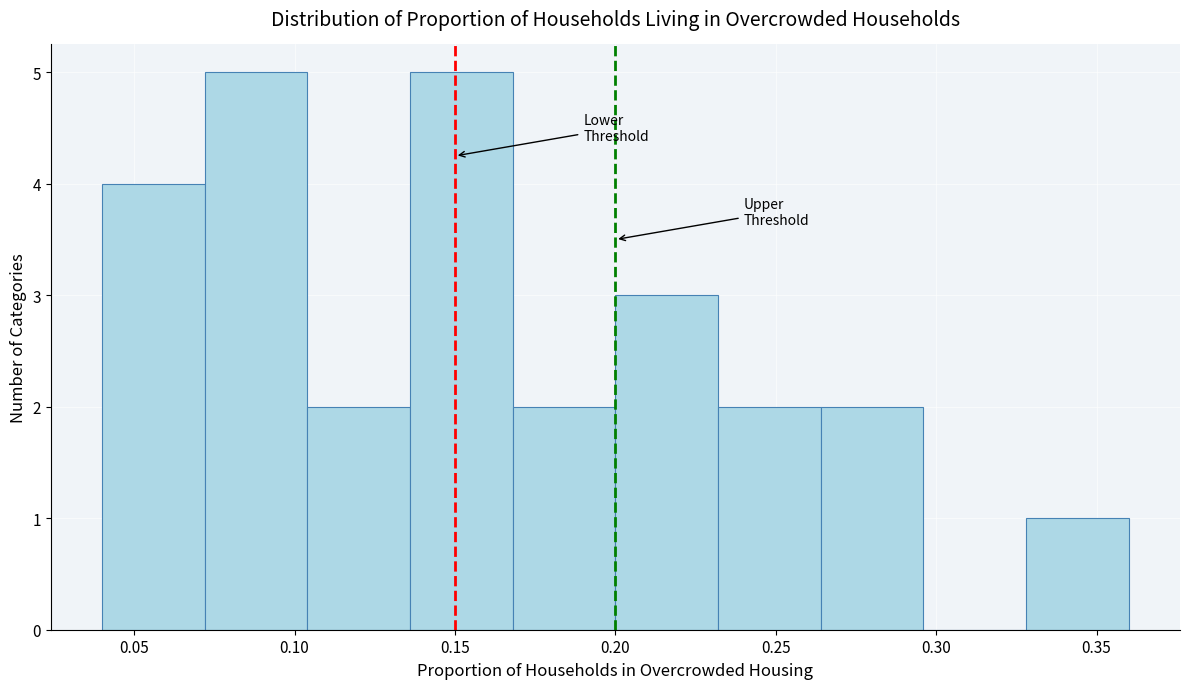

Reading left to right, list every bar in this chart as the range it spans on the x-axis followed by its height. Neither the bar edges nor the heights are printed on the chart, so give them approximately, as read against the axes.

0.040 to 0.072: 4
0.072 to 0.104: 5
0.104 to 0.136: 2
0.136 to 0.168: 5
0.168 to 0.200: 2
0.200 to 0.232: 3
0.232 to 0.264: 2
0.264 to 0.296: 2
0.296 to 0.328: 0
0.328 to 0.360: 1